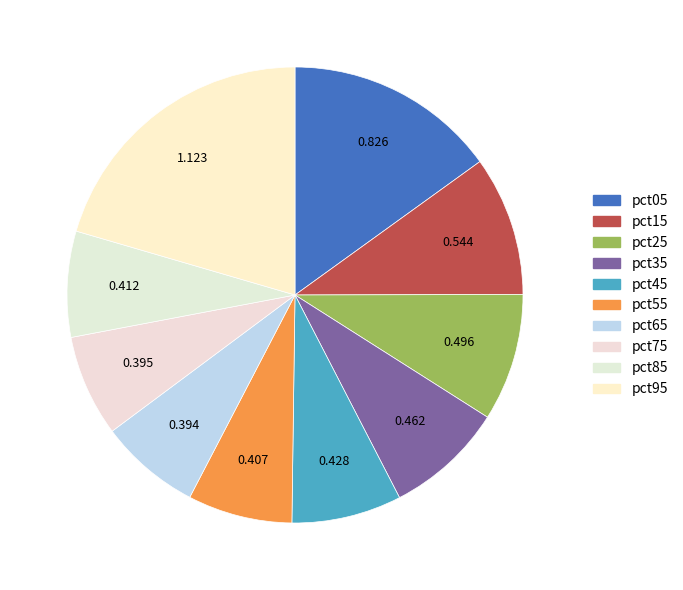

Rank the categories by value from highest to lowest.

pct95, pct05, pct15, pct25, pct35, pct45, pct85, pct55, pct75, pct65